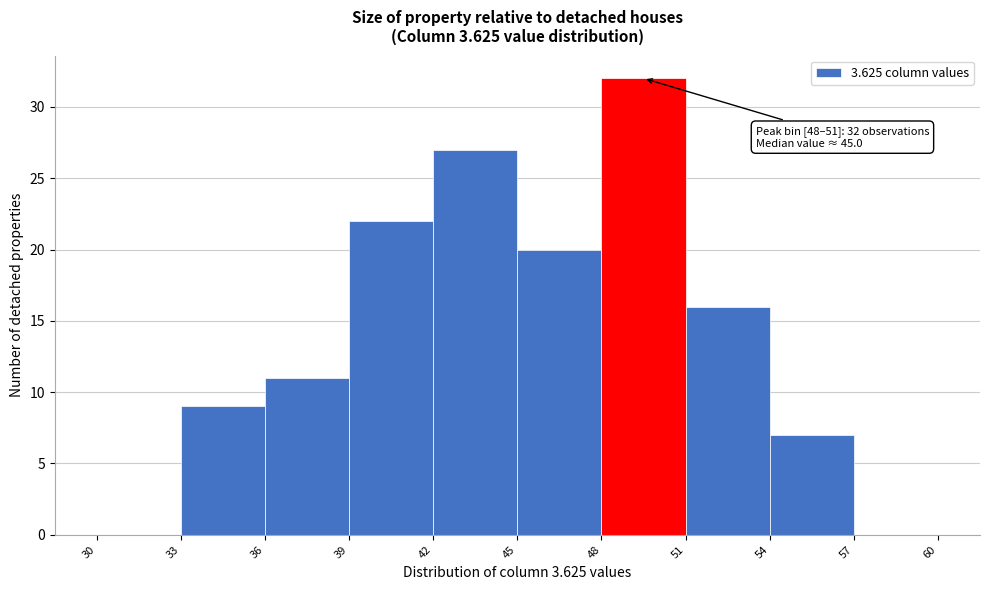

Over which range of the x-axis is the bar tallest?

48 to 51